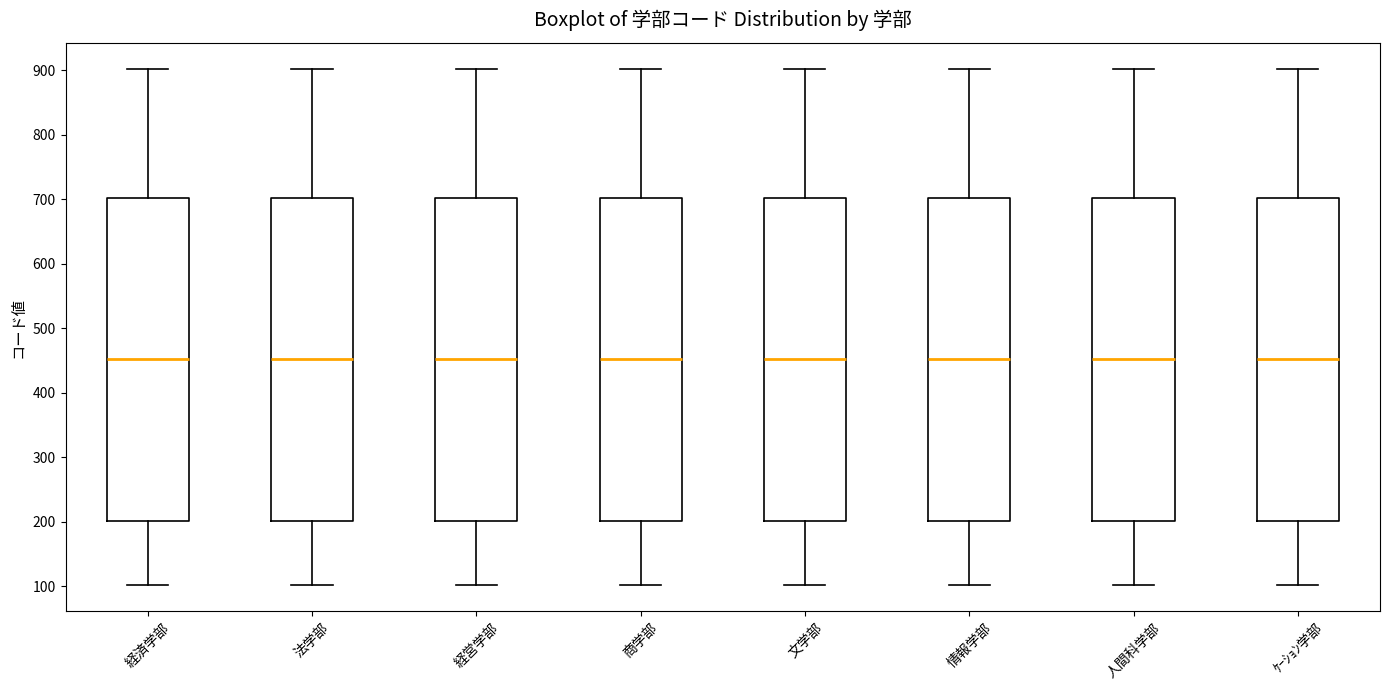

Reading left to right, read every box against the y-axis: the position of its median line, the range the box covers, and the ends of its whiskers. The values are not printed on the chart, so give them approximately, as read against the axis.

経済学部: median 450, box 200 to 700, whiskers 100 to 900
法学部: median 450, box 200 to 700, whiskers 100 to 900
経営学部: median 450, box 200 to 700, whiskers 100 to 900
商学部: median 450, box 200 to 700, whiskers 100 to 900
文学部: median 450, box 200 to 700, whiskers 100 to 900
情報学部: median 450, box 200 to 700, whiskers 100 to 900
人間科学部: median 450, box 200 to 700, whiskers 100 to 900
ｹｰｼｮﾝ学部: median 450, box 200 to 700, whiskers 100 to 900